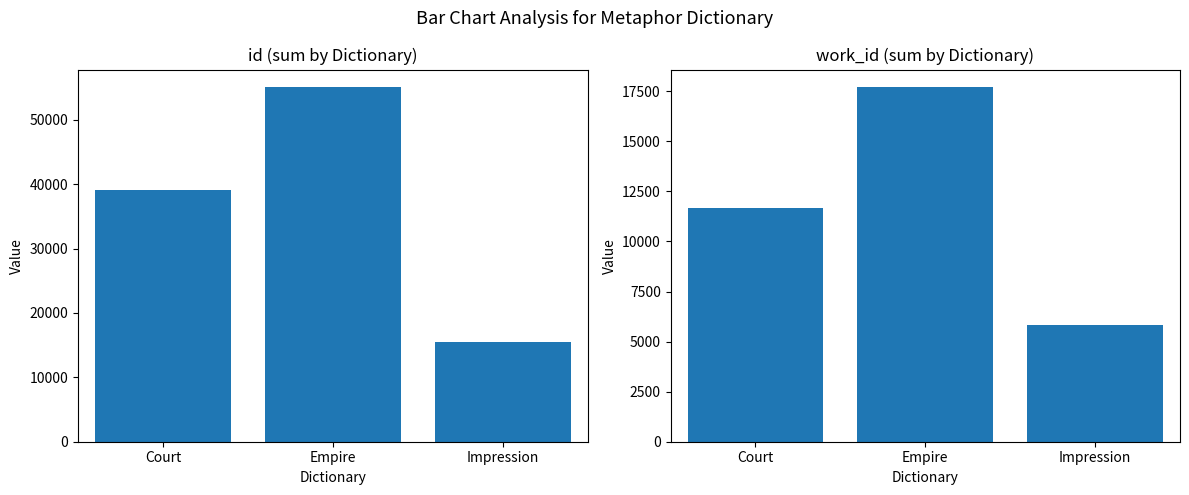

What is the sum of all id values?

109583